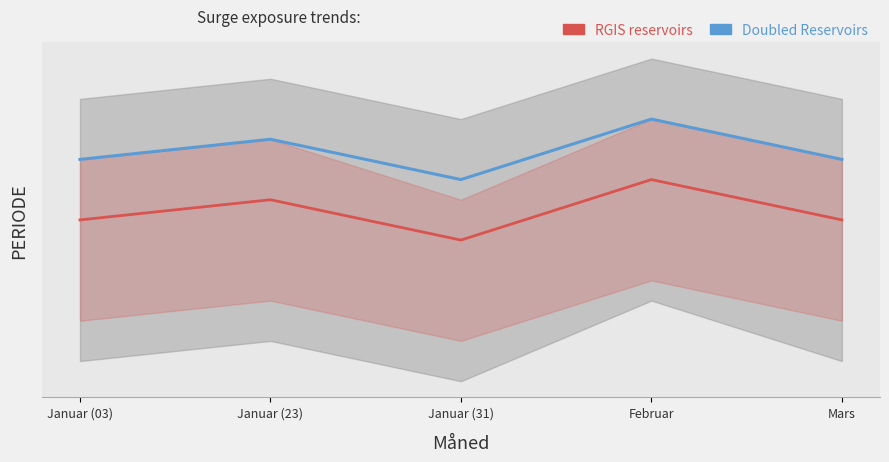

Reading right to left, extract all data points from this chart.

Doubled Reservoirs: 0.5	0.7	0.4	0.6	0.5
RGIS reservoirs: 0.2	0.4	0.1	0.3	0.2